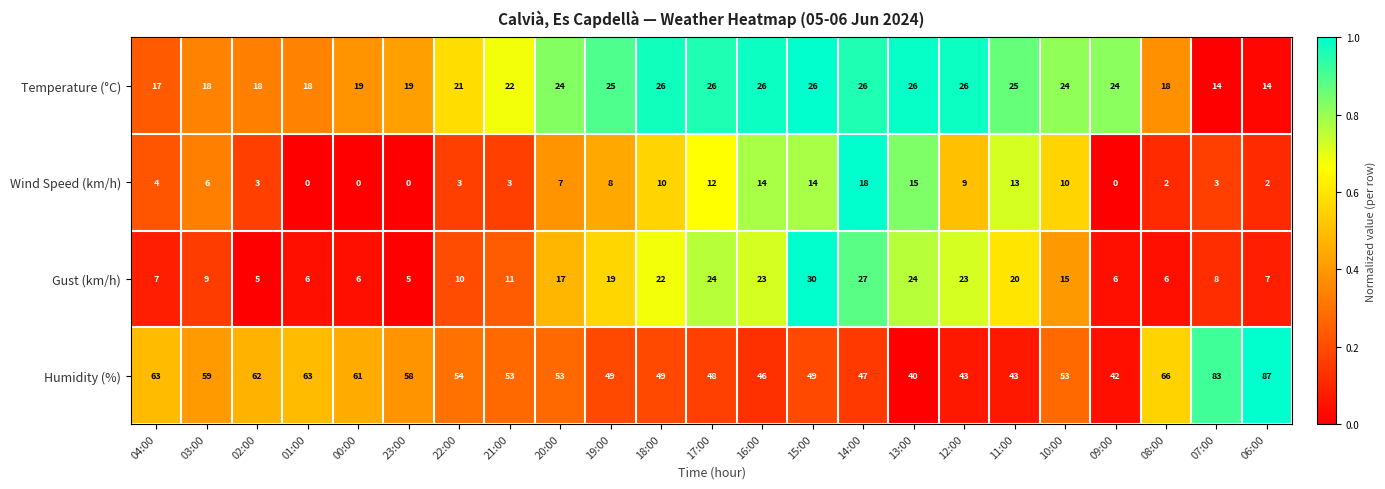

What is the sum of all Wind Speed (km/h) values?

156